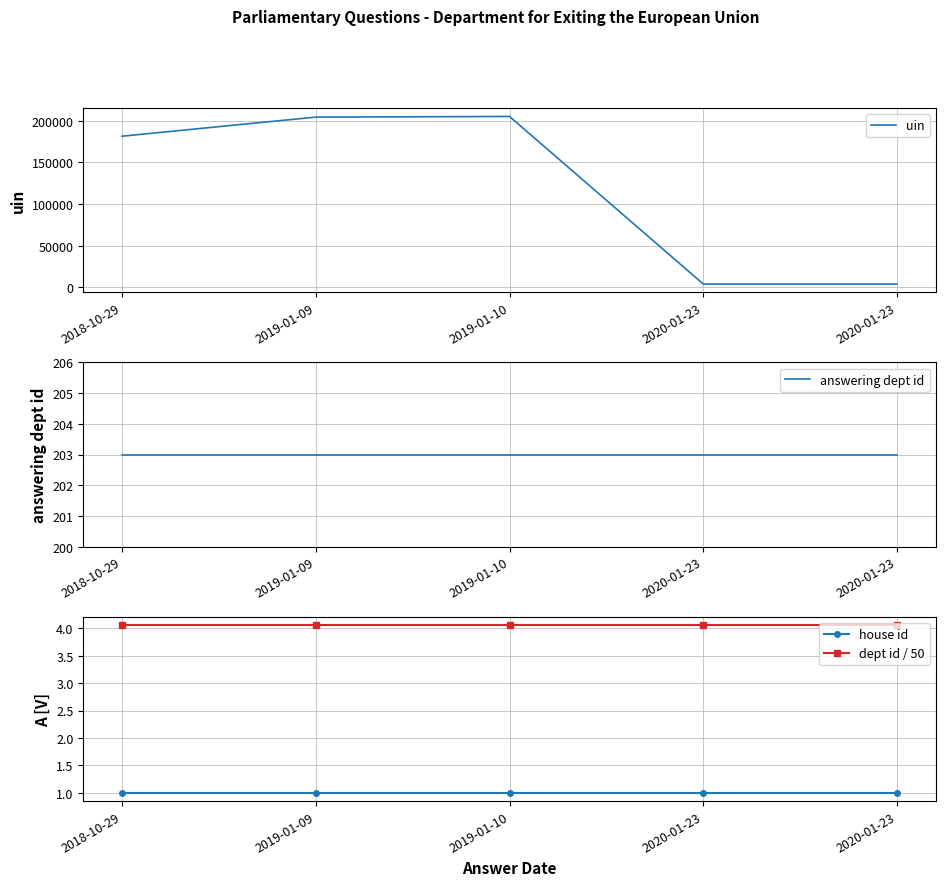

Rank the series by their maximum value, from lowest to highest.

house id, dept id / 50, answering dept id, uin